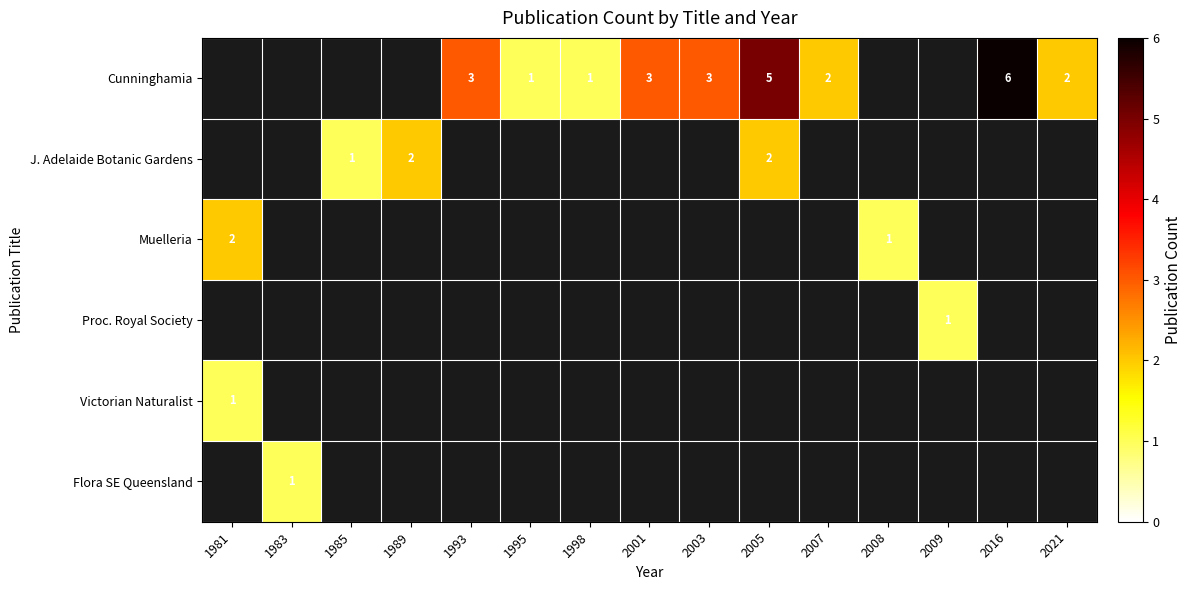

The Muelleria series shows 1 at 2008. True or false?

True